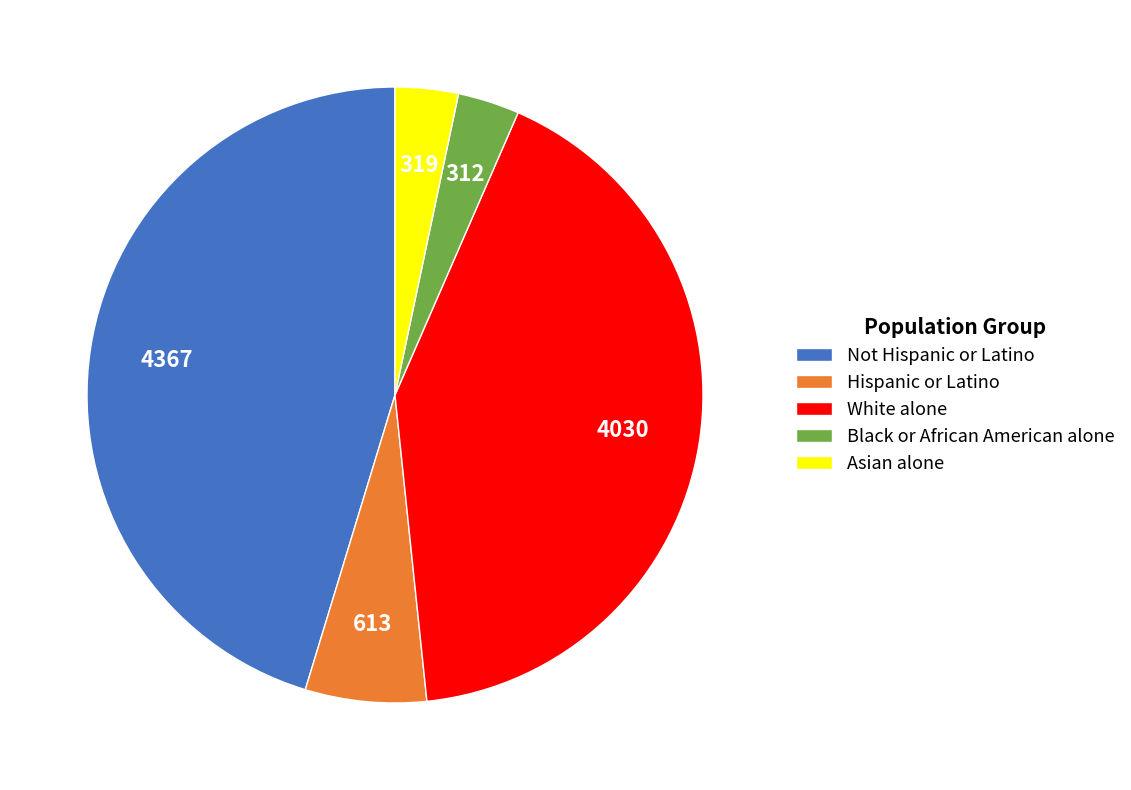

Approximately how many times larger is the value at White alone compared to Not Hispanic or Latino?

0.9